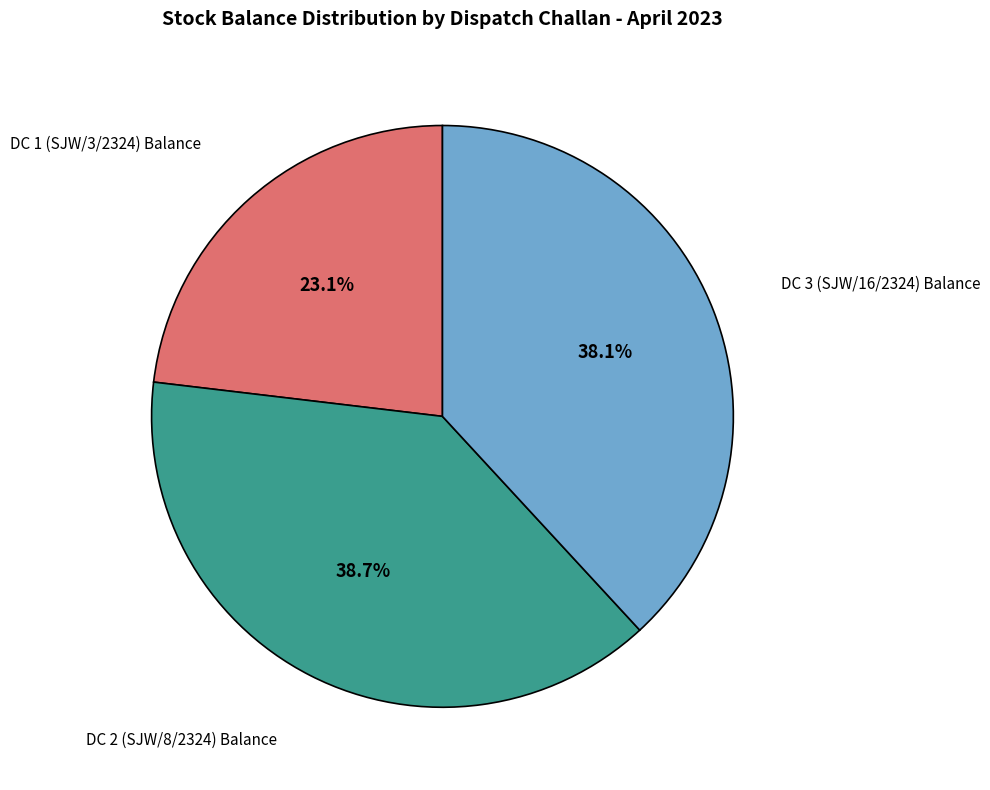

Is there a majority slice in this chart?

No